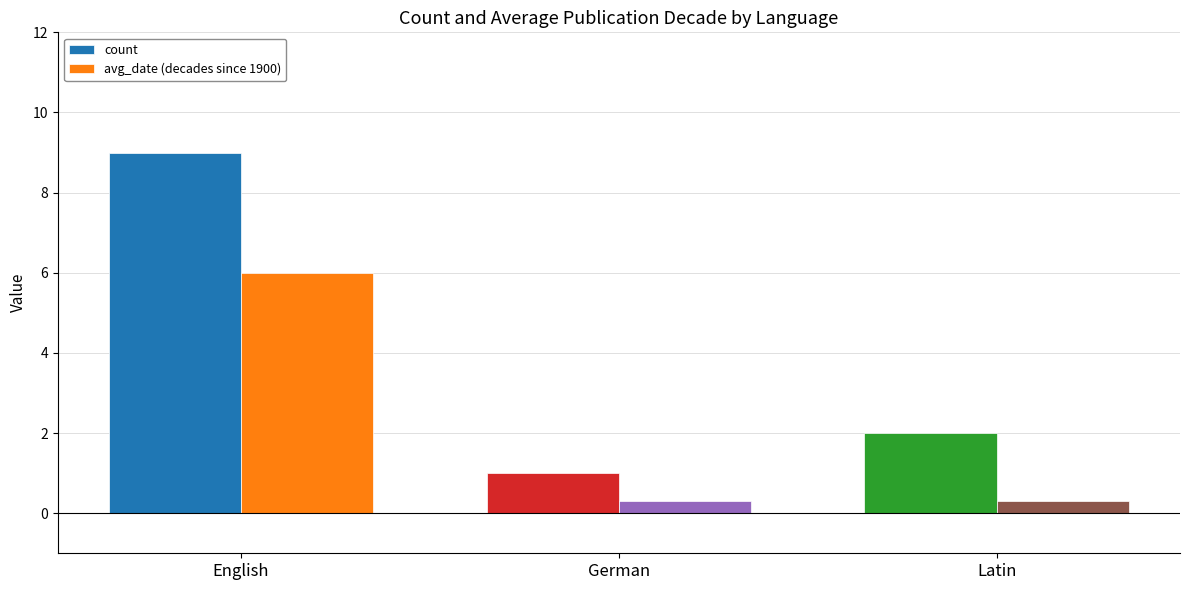

Which series has the largest total across all categories?

count